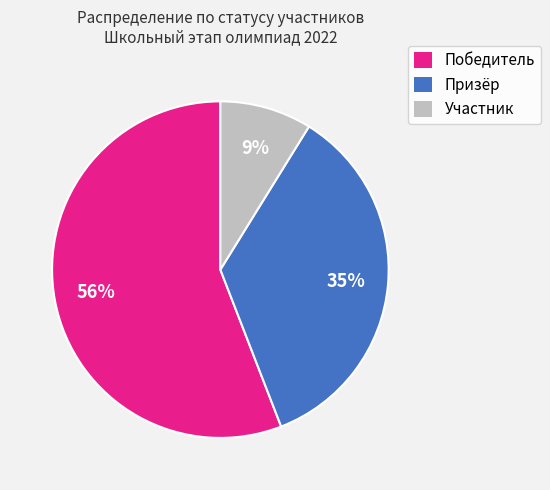

How many slices are in this pie chart?

3